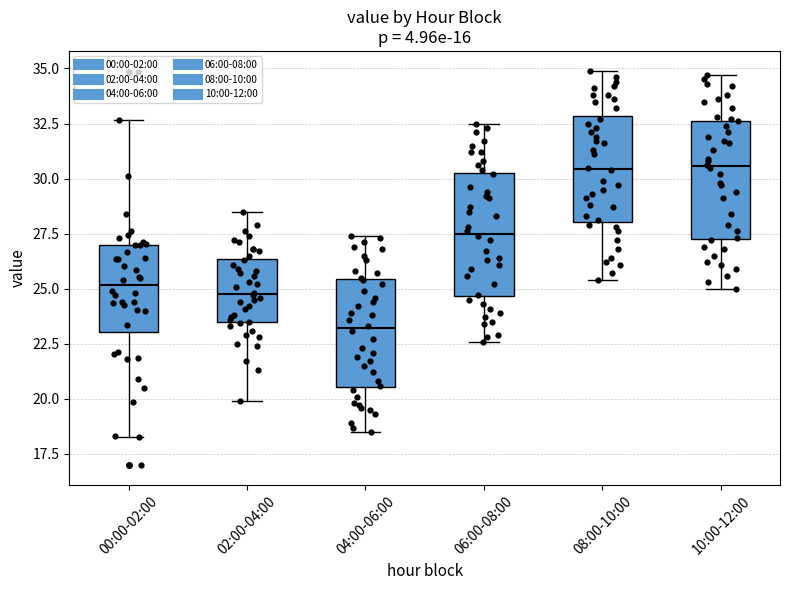

Where does the lower whisker of the box for 08:00-10:00 end on the y-axis? The values are not printed on the chart, so give them approximately, as read against the axis.

25.5